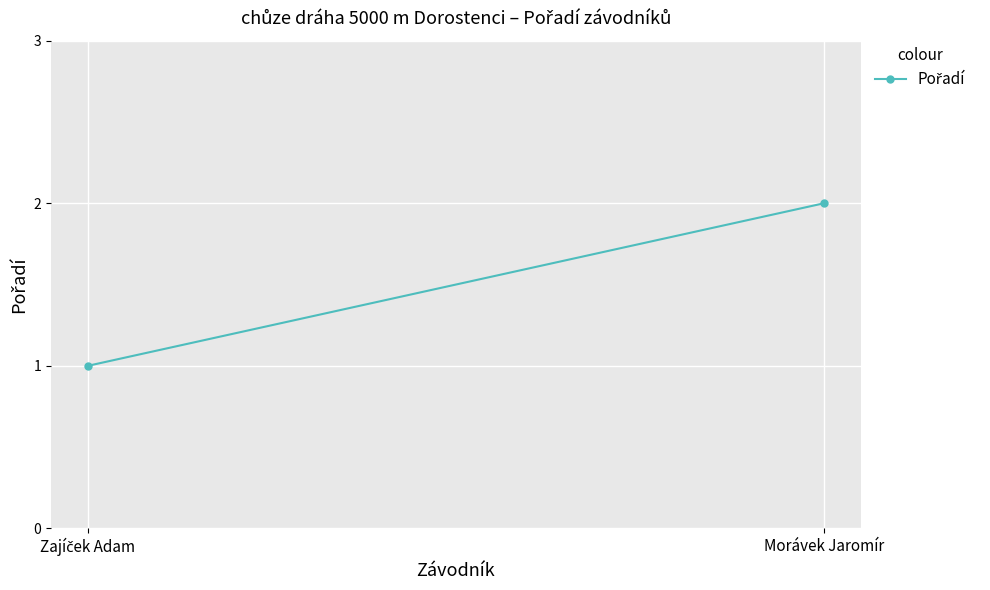

Which label corresponds to the smallest value in the chart?

Zajíček Adam